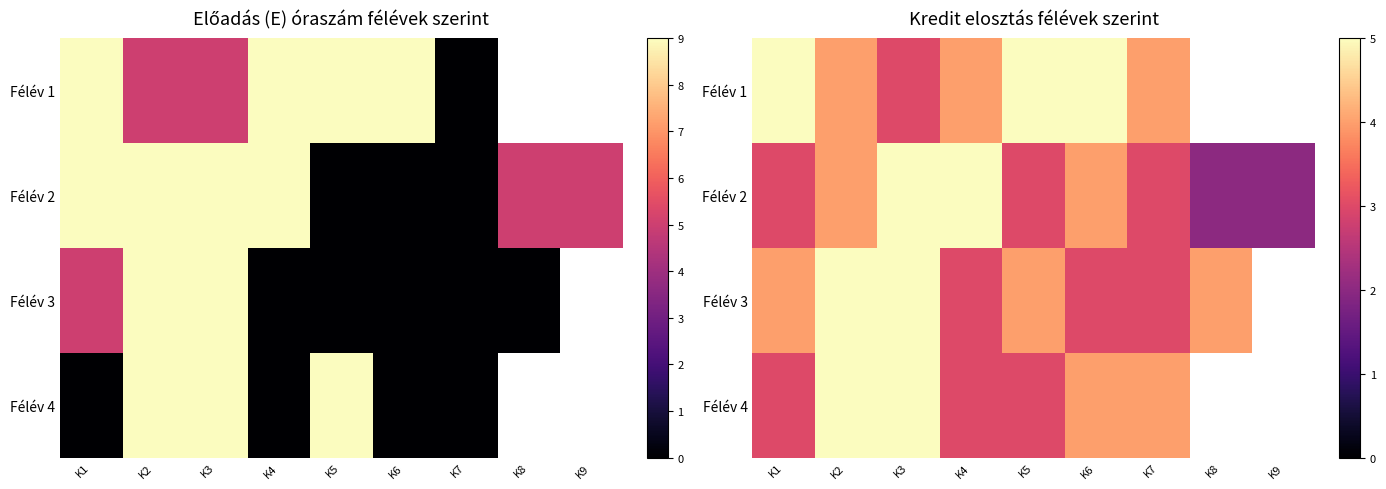

Which category has the lowest value in the Félév 2 series?

K8